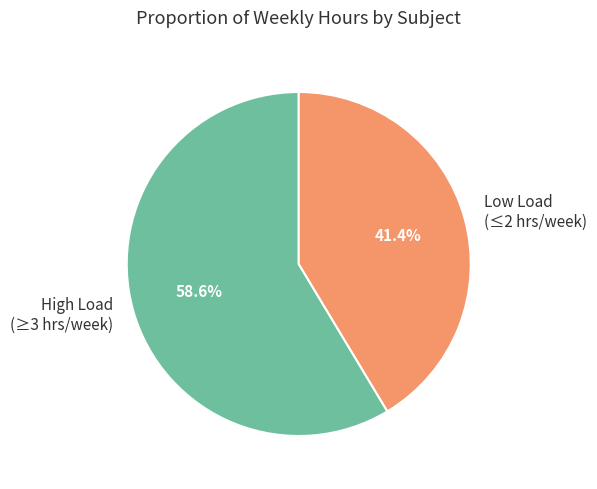

Approximately how many times larger is the value at High Load (≥3 hrs/week) compared to Low Load (≤2 hrs/week)?

1.4